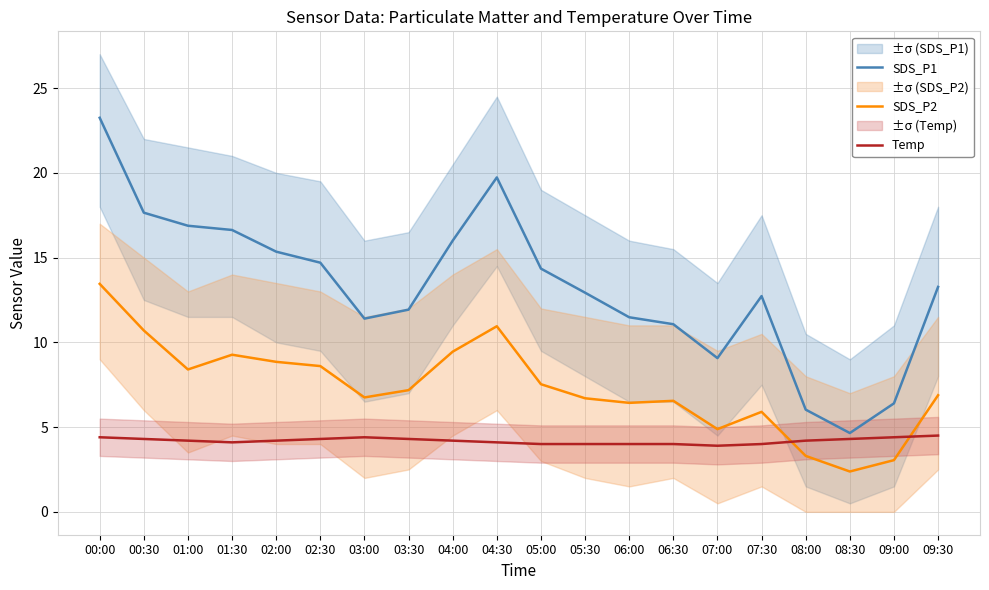

At which category does SDS_P2 reach its first local valley?

01:00